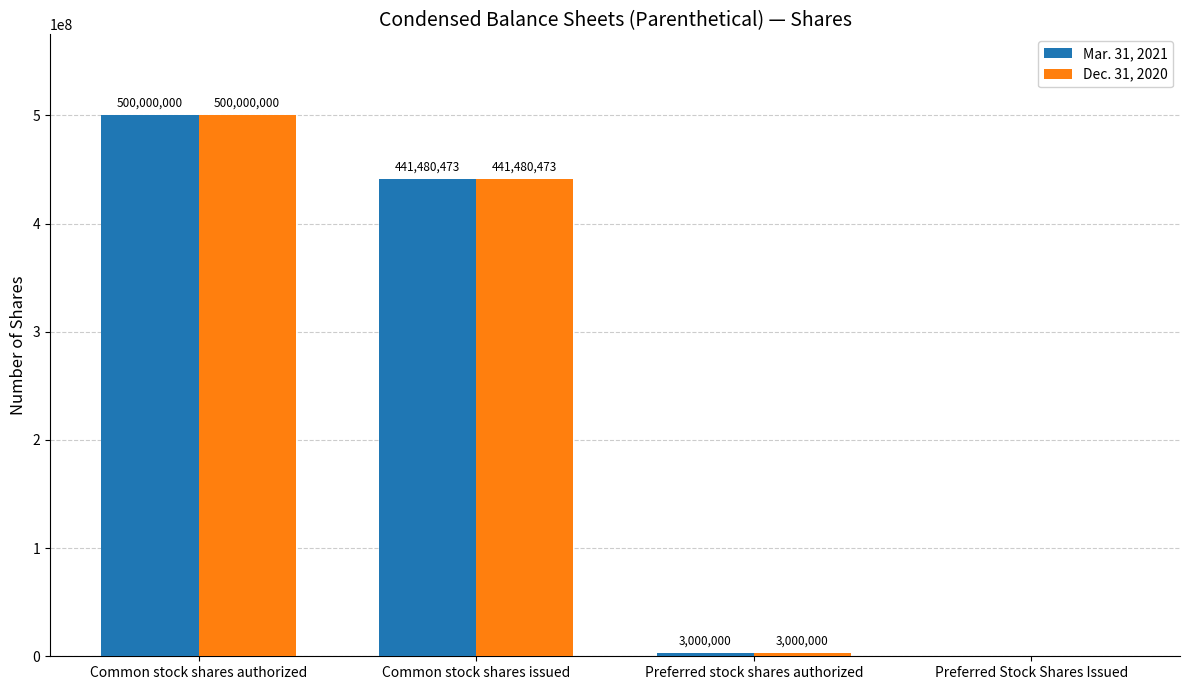

What is the greatest value displayed?

500000000